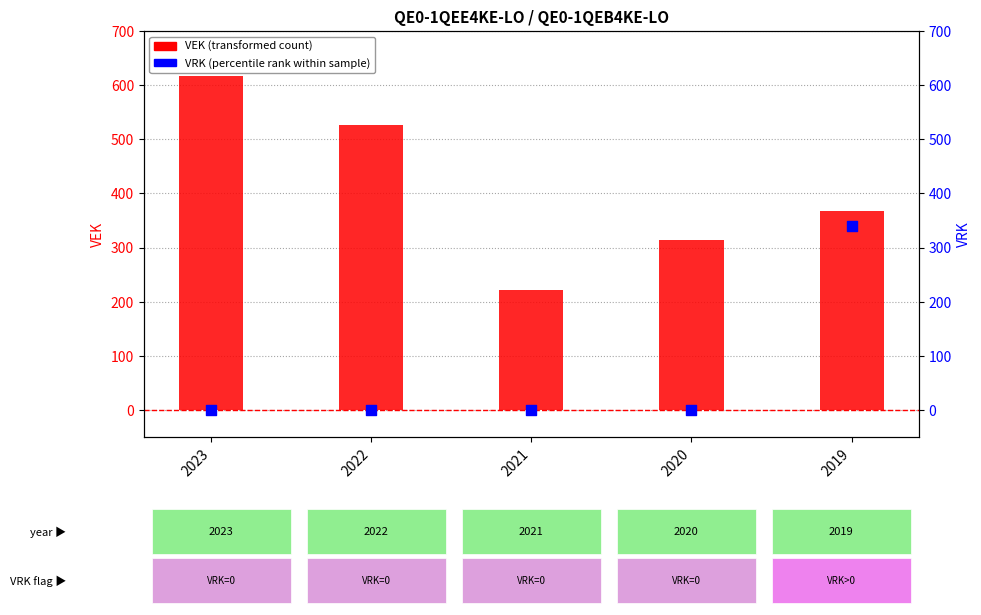

At how many categories does at least one series exceed 144?

5